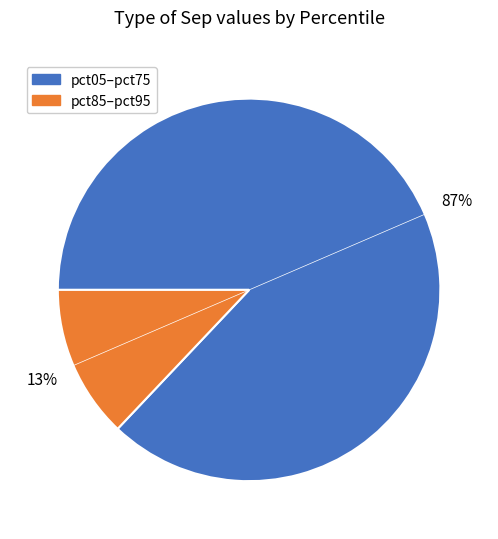

How many slices are in this pie chart?

2